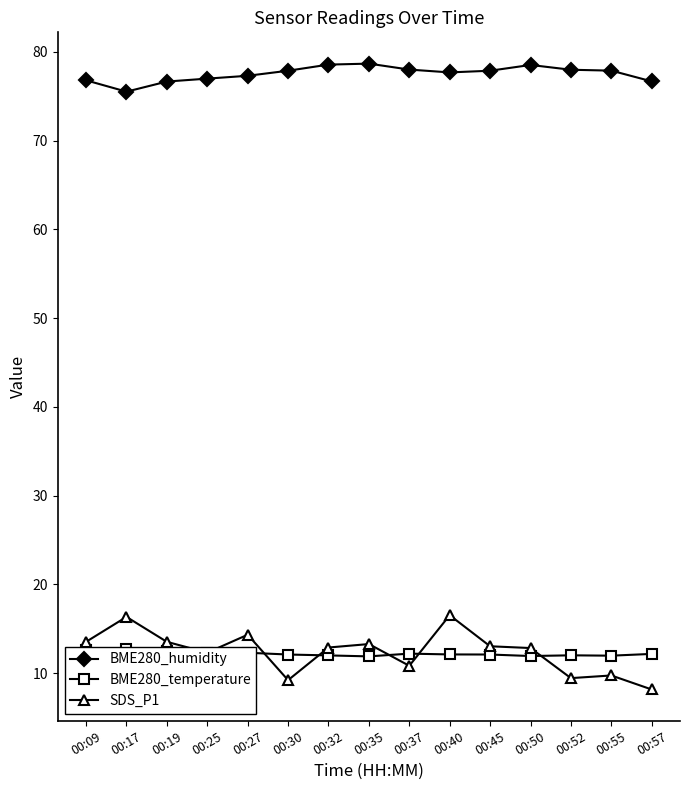

Which has a higher value, 00:37 or 00:55?

00:37